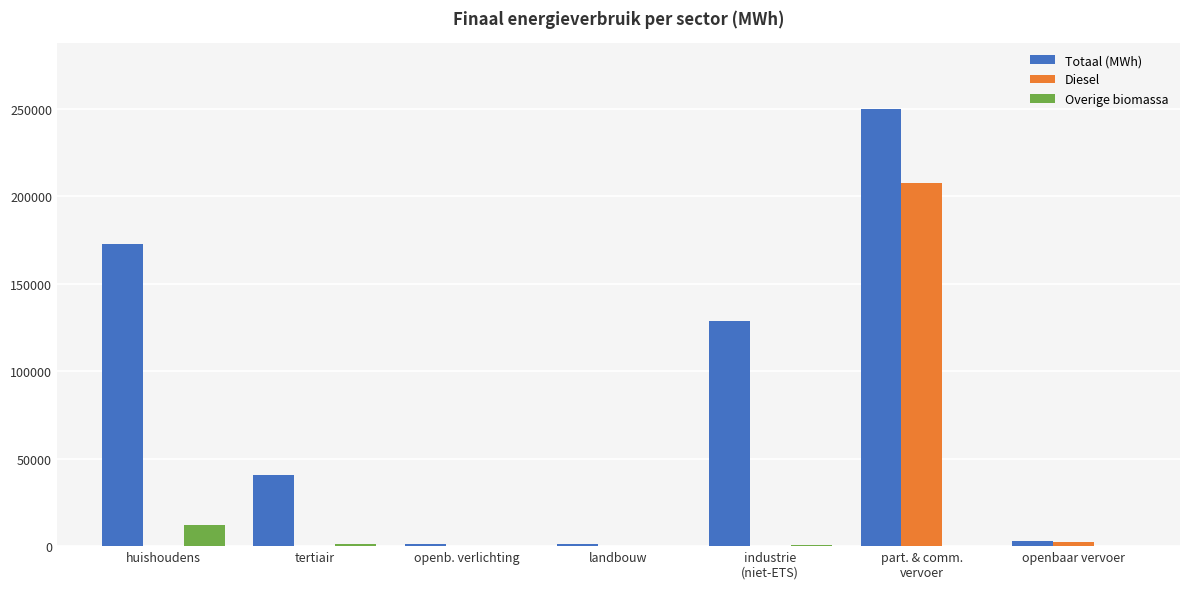

Which series has the largest total across all categories?

Totaal (MWh)